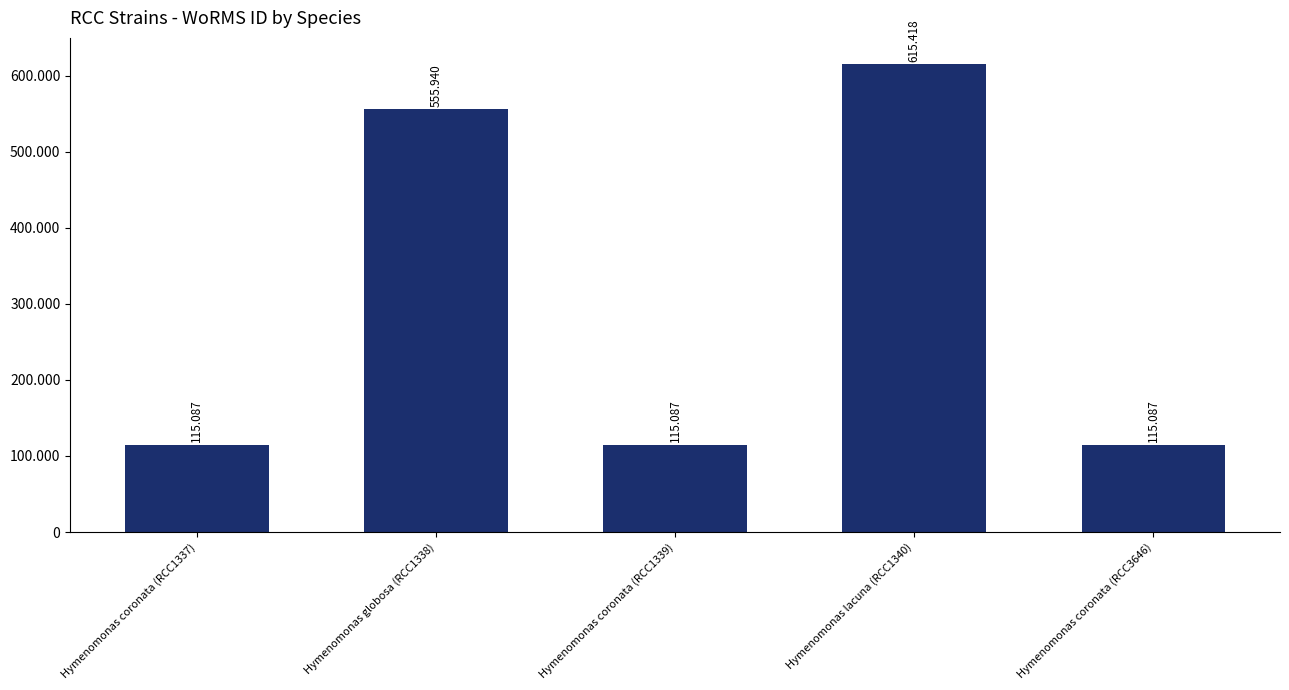

What is the maximum value shown in the chart?

615418